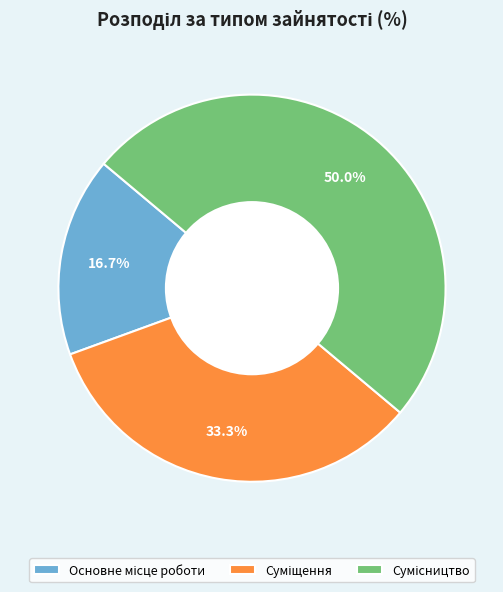

How many slices are in this pie chart?

3